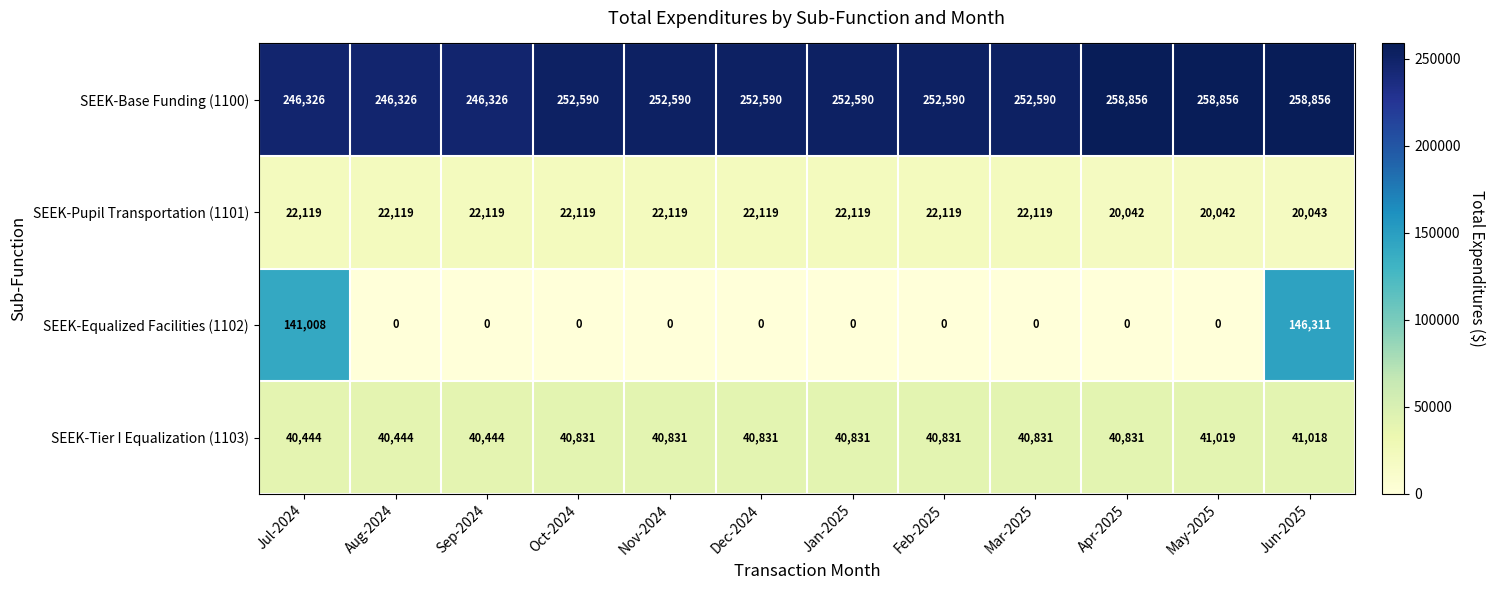

What is the maximum value shown in the chart?

258856